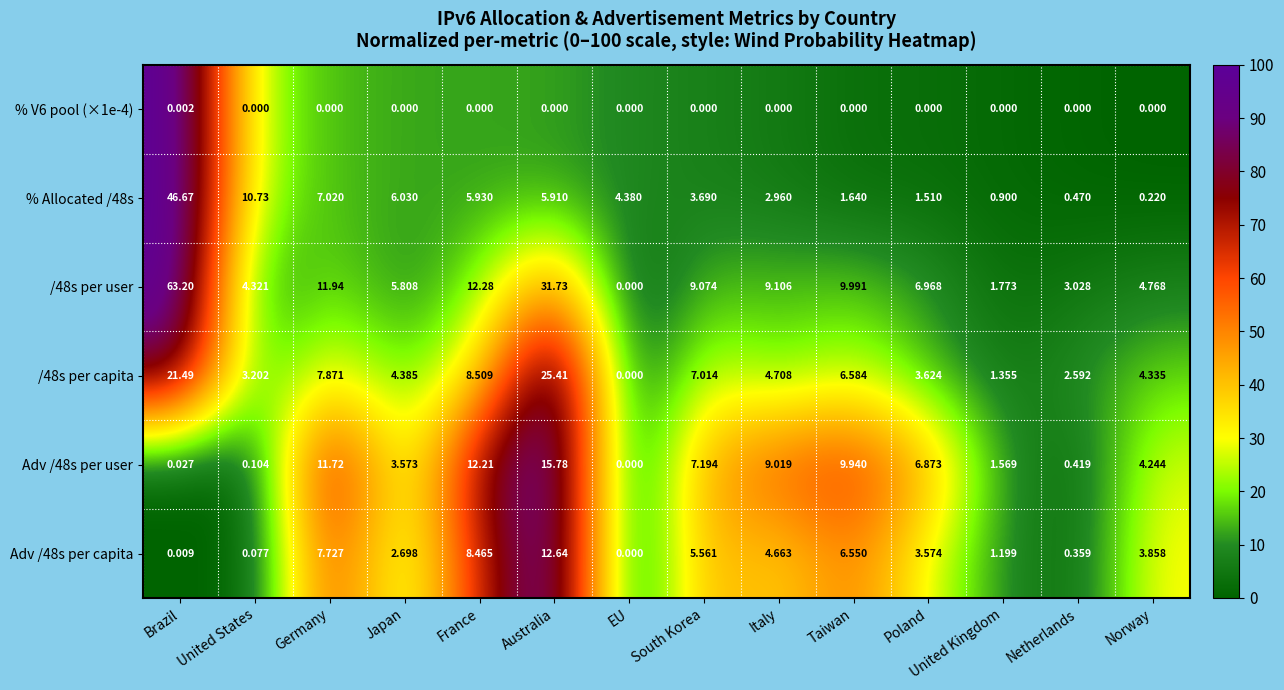

At which label does Adv /48s per user first exceed 6?

Germany